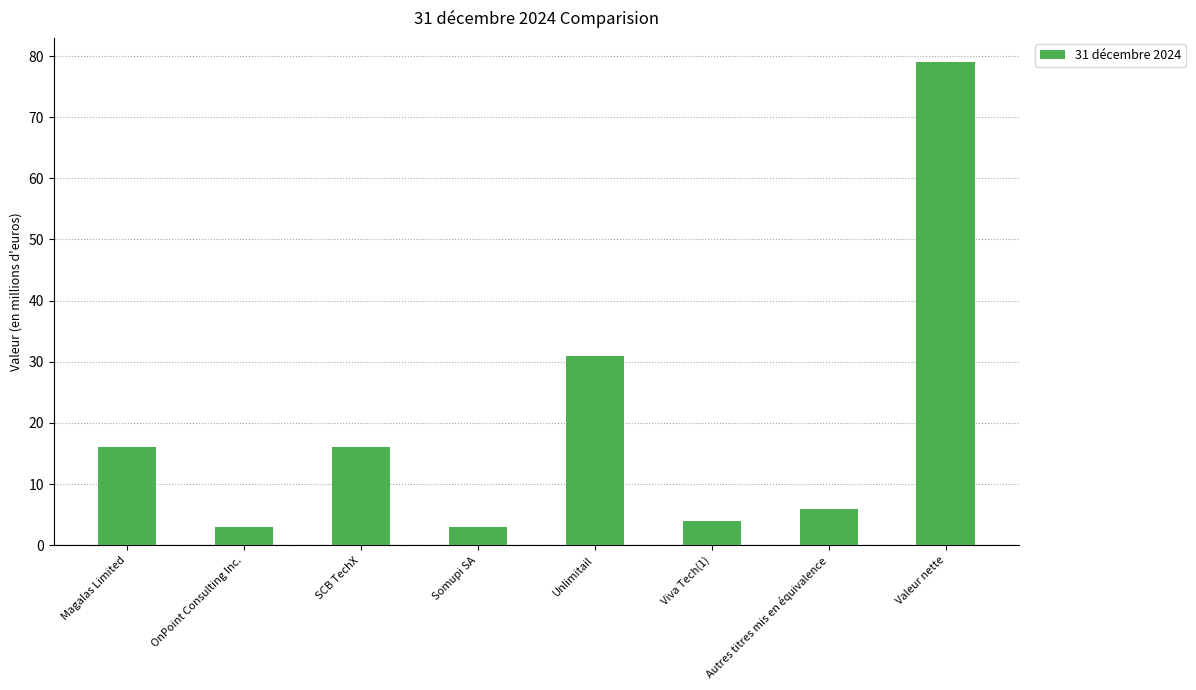

Reading left to right, what are all the values shown in this chart?

16	3	16	3	31	4	6	79